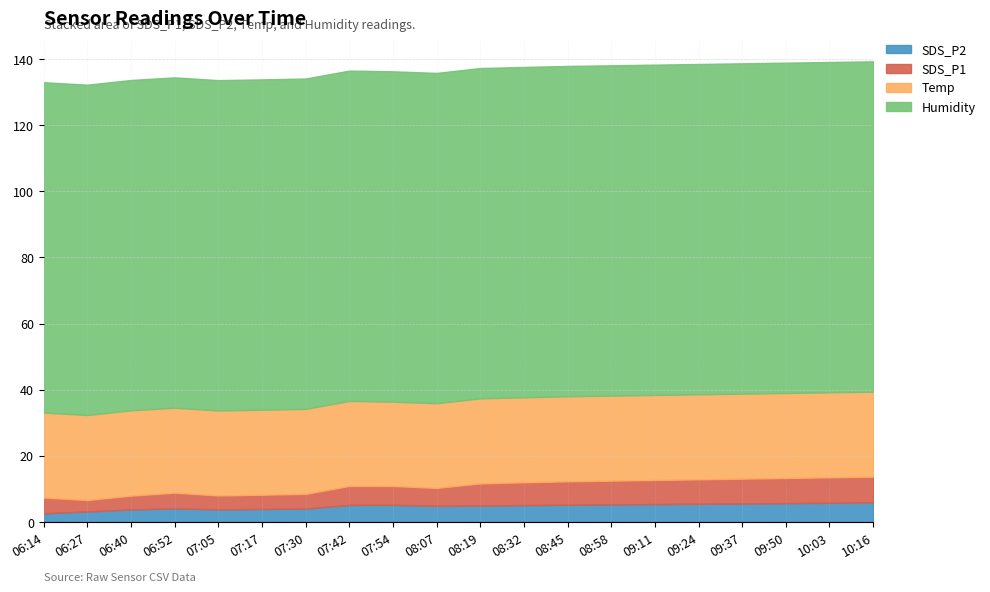

What are all the series names shown in the legend?

SDS_P2, SDS_P1, Temp, Humidity